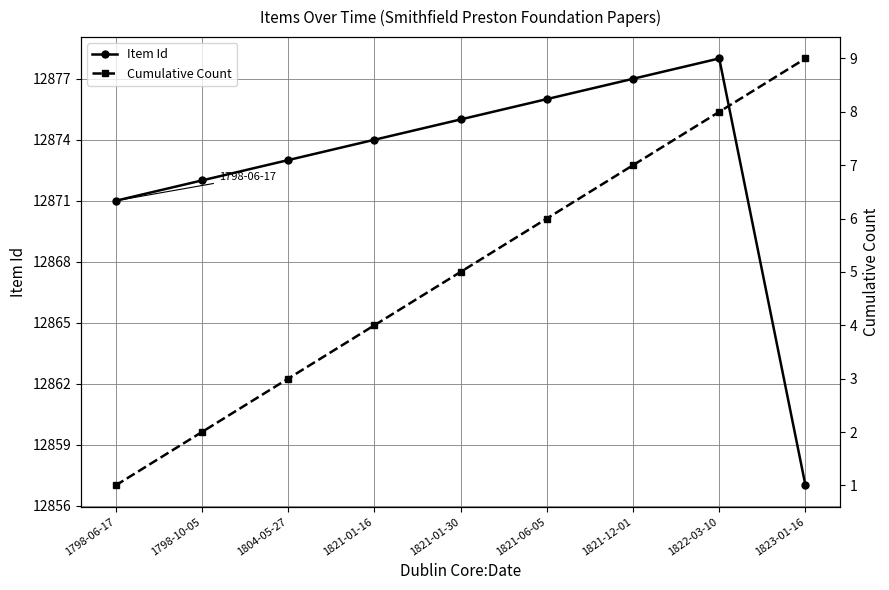

Which category has the highest value across all series?

1822-03-10